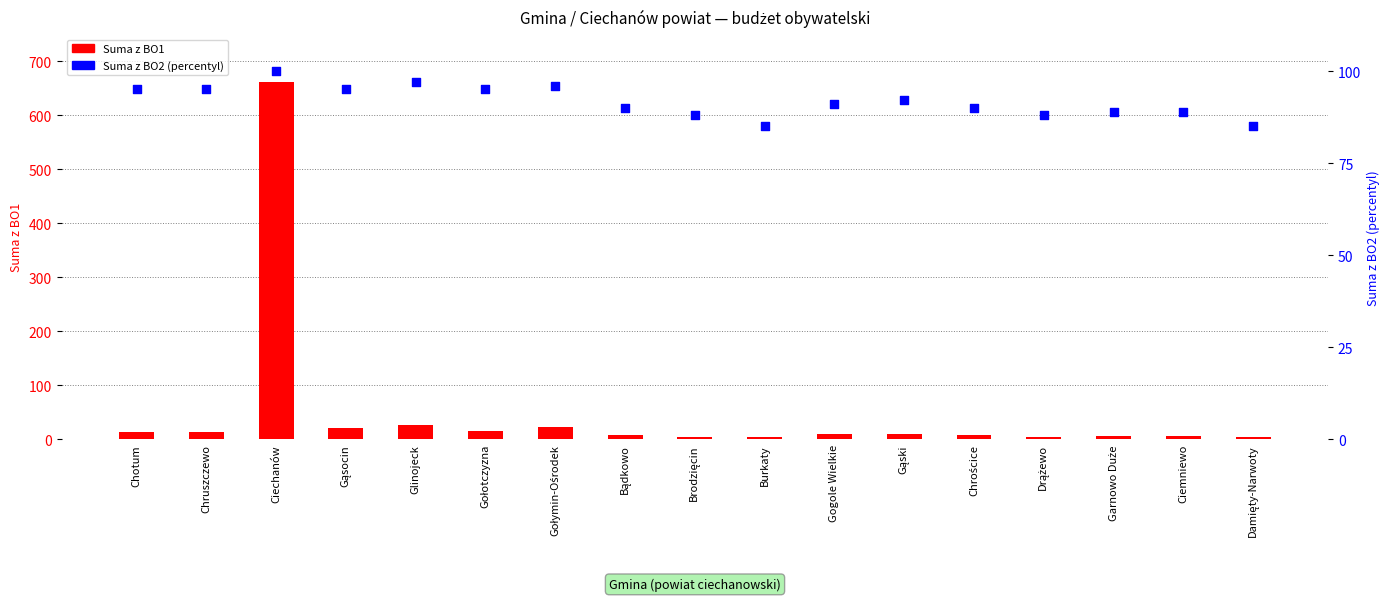

At how many categories does at least one series exceed 66?

17